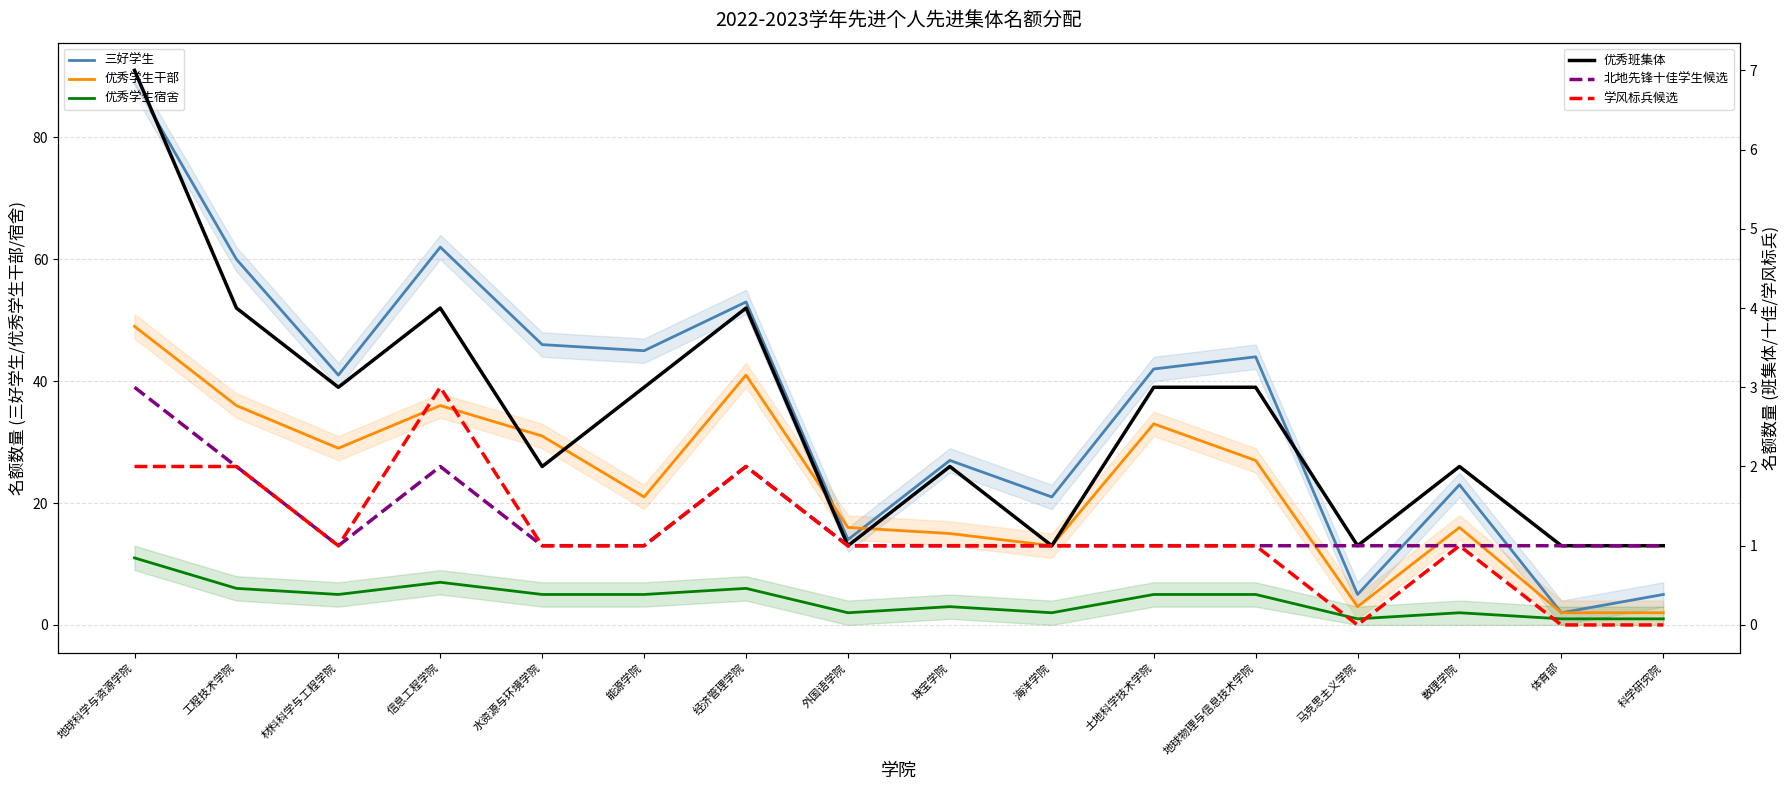

Which category has the highest value in the 优秀学生干部 series?

地球科学与资源学院